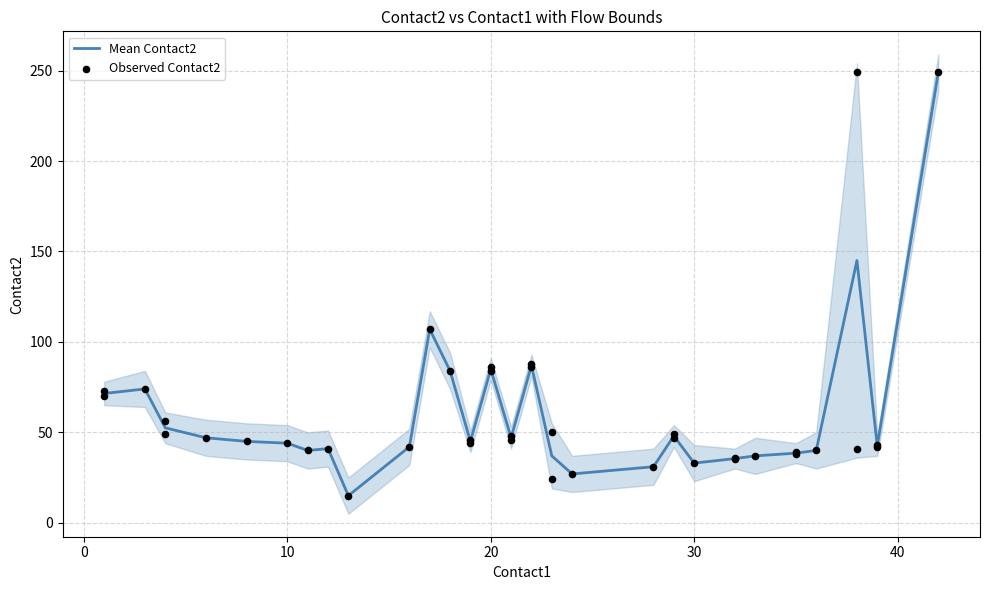

Is the value of flow2 at 12 greater than the value of flow1 at 27?

No